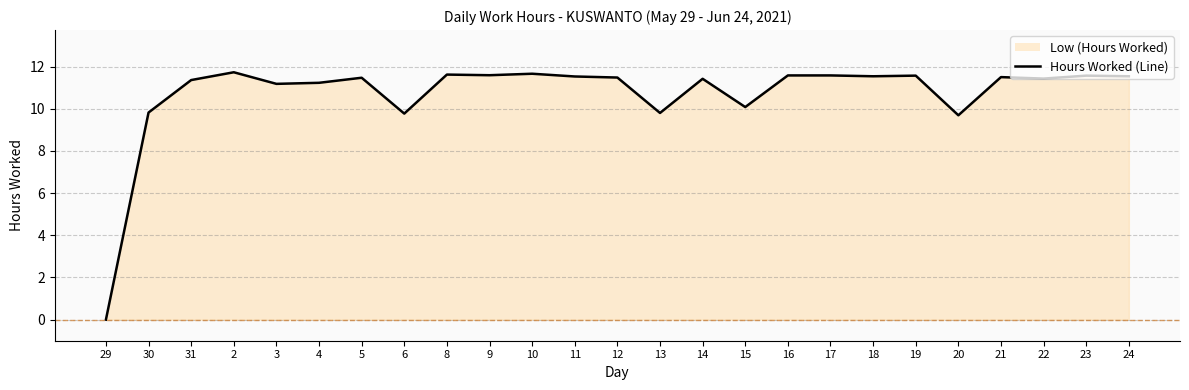

Reading left to right, transcribe all the data shown in this chart.

0.0	9.8	11.4	11.7	11.2	11.2	11.5	9.8	11.6	11.6	11.7	11.5	11.5	9.8	11.4	10.1	11.6	11.6	11.5	11.6	9.7	11.5	11.4	11.6	11.5